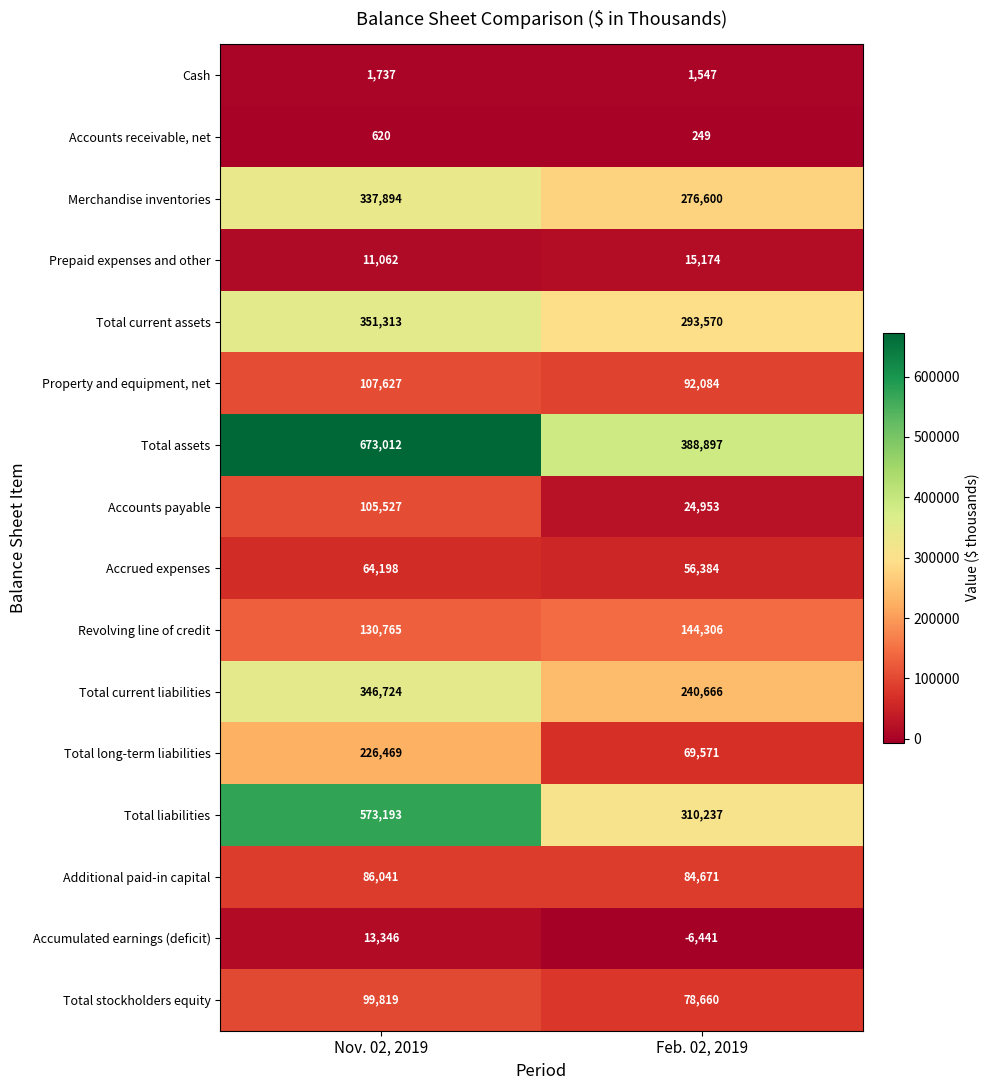

Between Nov. 02, 2019 and Feb. 02, 2019, which series saw the biggest shift?

Total assets